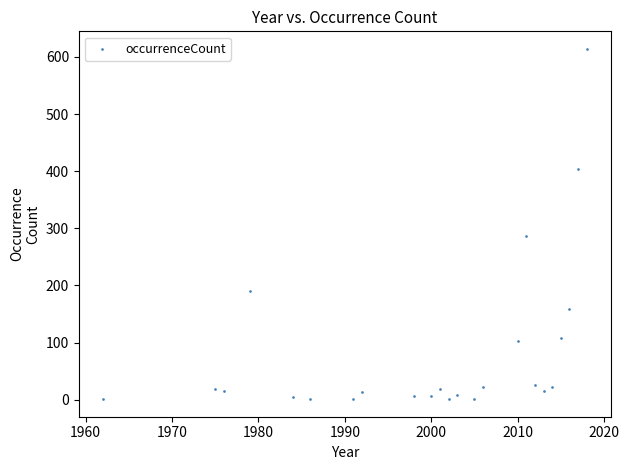

What Y value in the scatter plot is closest to 307?

286